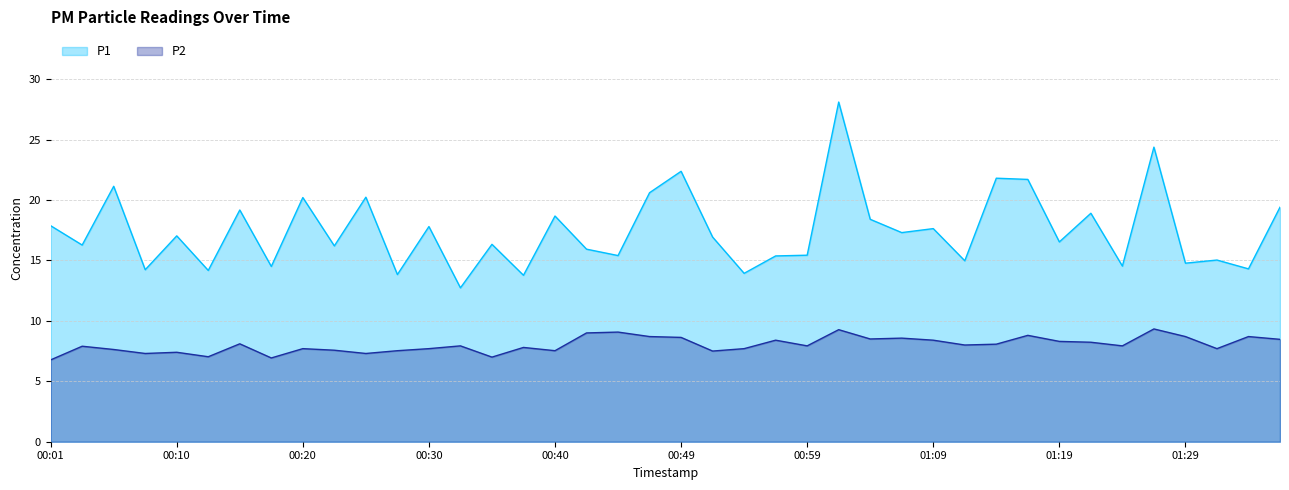

How many distinct data groups are displayed?

2